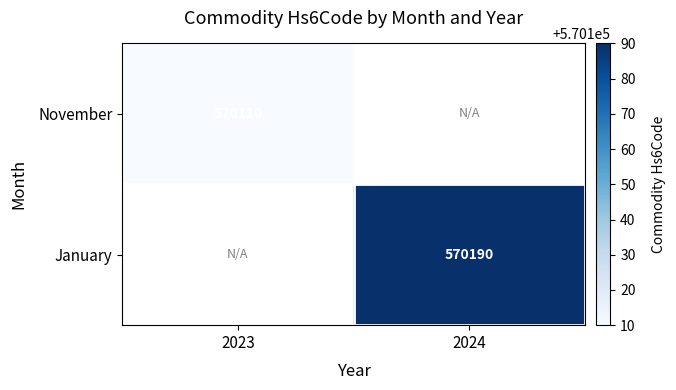

The value of January at 2024 is 376854. True or false?

False